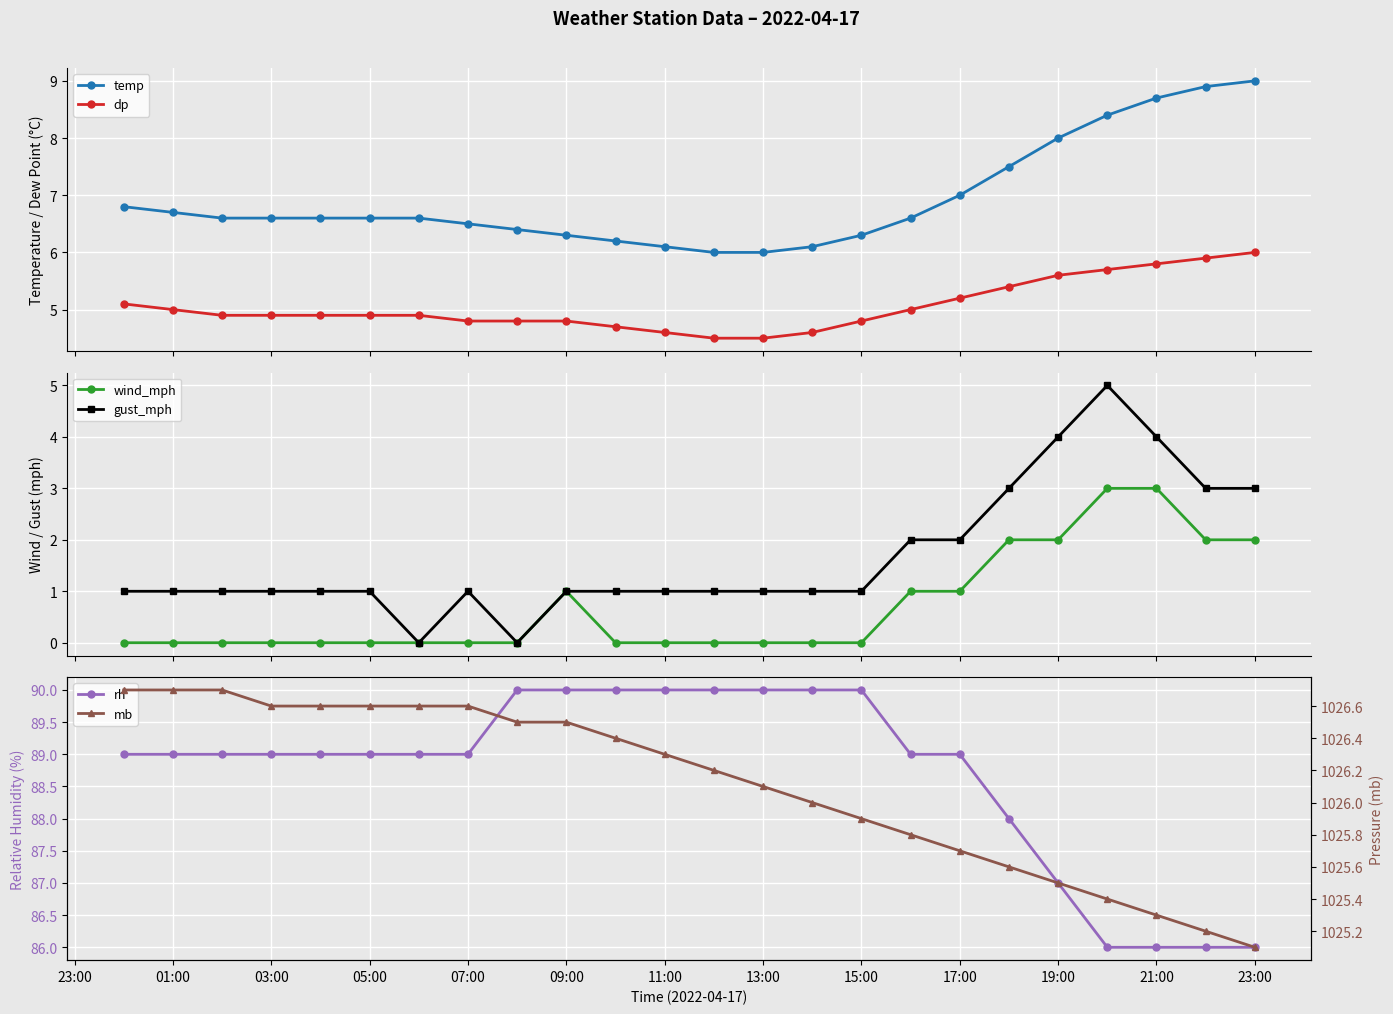

What is the sum of all gust_mph values?

40